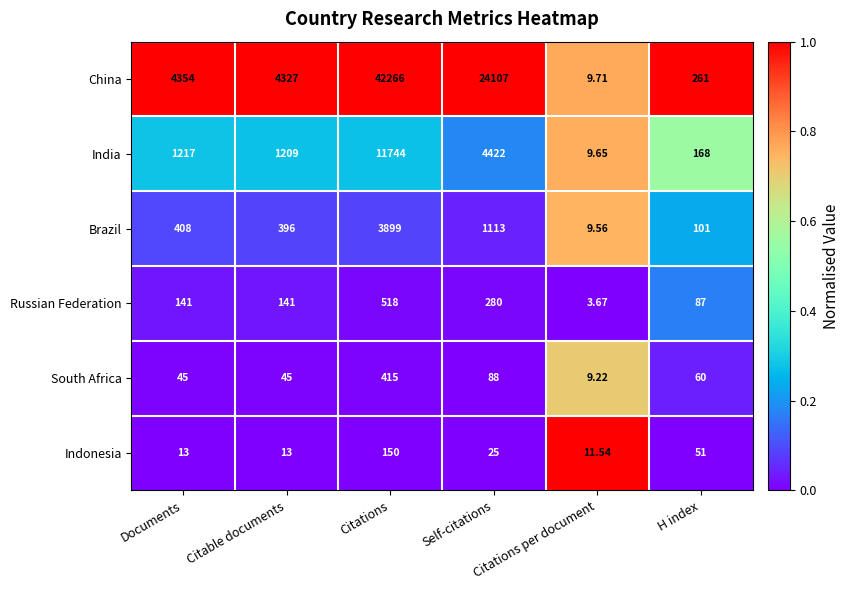

Which series changed the most between Citations and Self-citations?

China